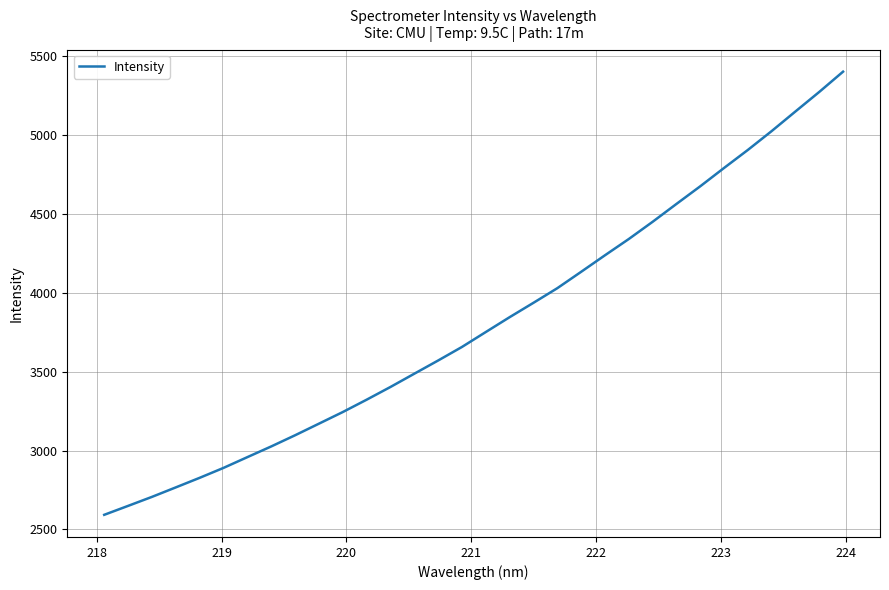

What is the difference between the maximum and minimum values?

2808.1